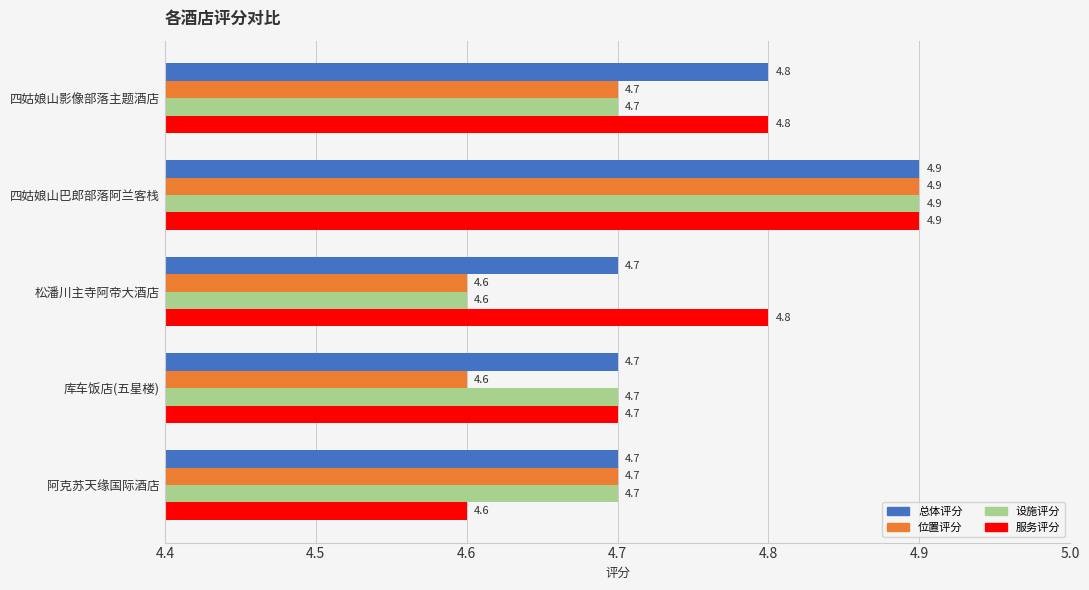

At which category is the sum across all series the highest?

四姑娘山巴郎部落阿兰客栈